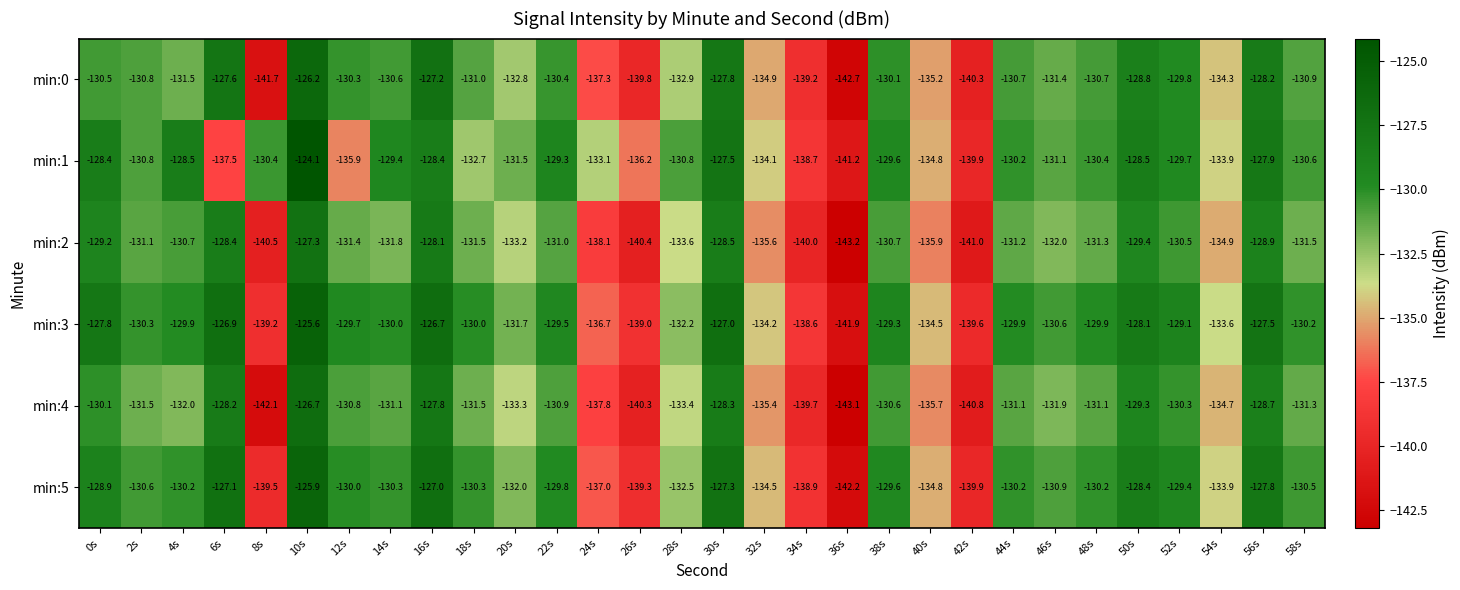

Where does the min:5 series first go above -130?

0s